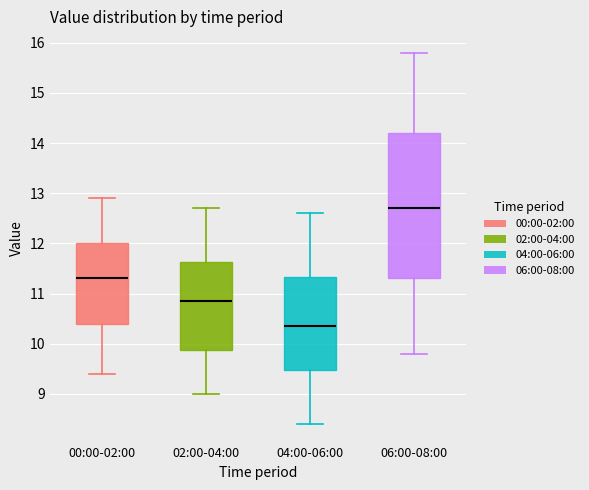

Reading left to right, read every box against the y-axis: the position of its median line, the range the box covers, and the ends of its whiskers. The values are not printed on the chart, so give them approximately, as read against the axis.

00:00-02:00: median 11.3, box 10.4 to 12.0, whiskers 9.4 to 12.9
02:00-04:00: median 10.9, box 9.9 to 11.6, whiskers 9.0 to 12.7
04:00-06:00: median 10.4, box 9.5 to 11.3, whiskers 8.4 to 12.6
06:00-08:00: median 12.7, box 11.3 to 14.2, whiskers 9.8 to 15.8